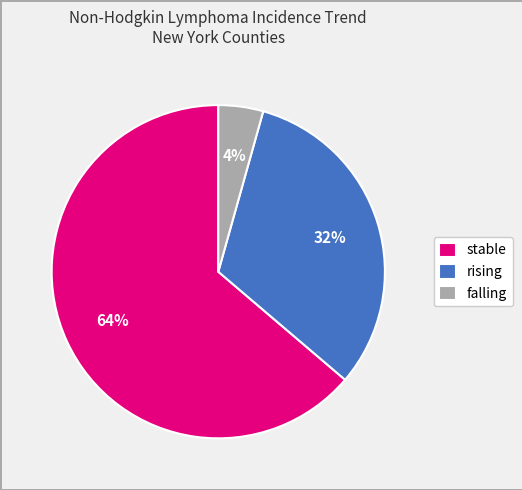

How many slices are in this pie chart?

3